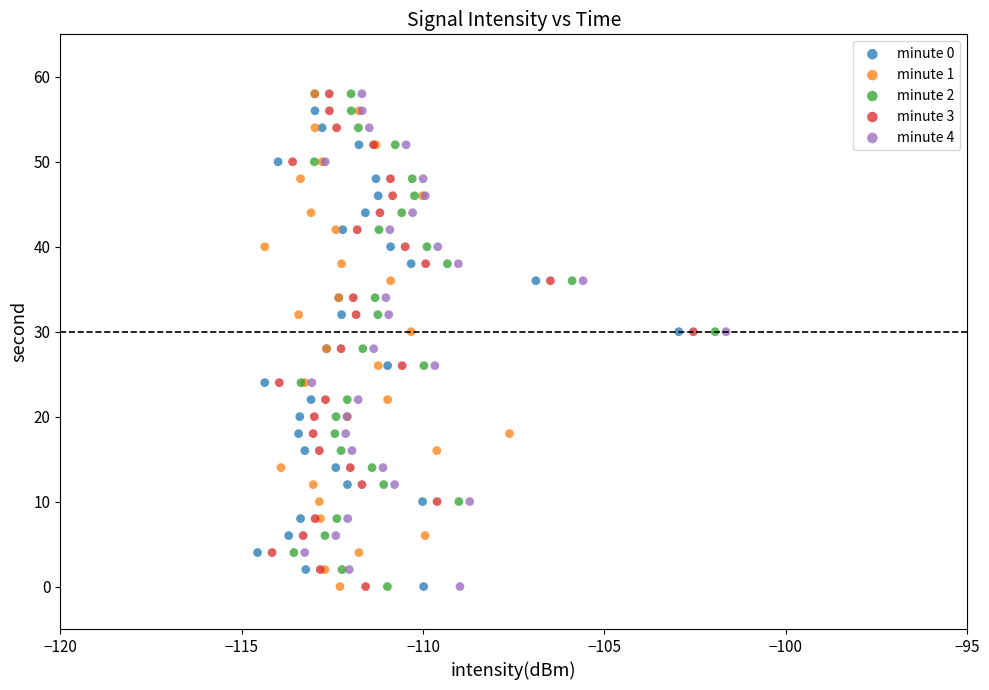

What are all the series names shown in the legend?

minute 0, minute 1, minute 2, minute 3, minute 4